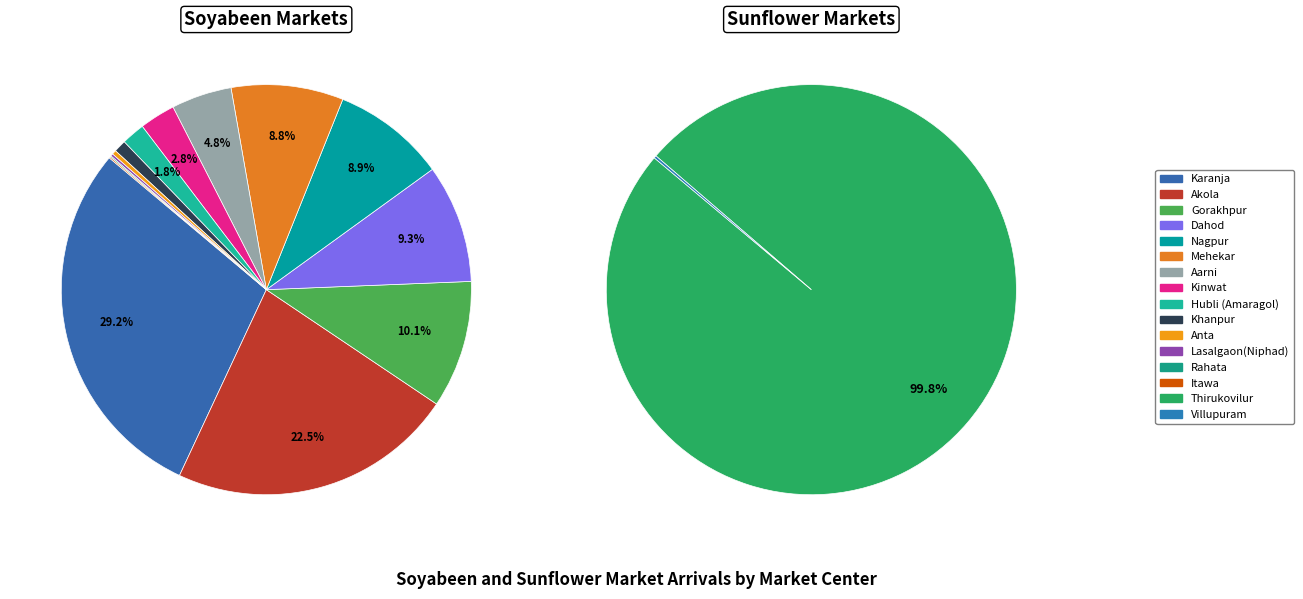

How many segments does this pie chart have?

16